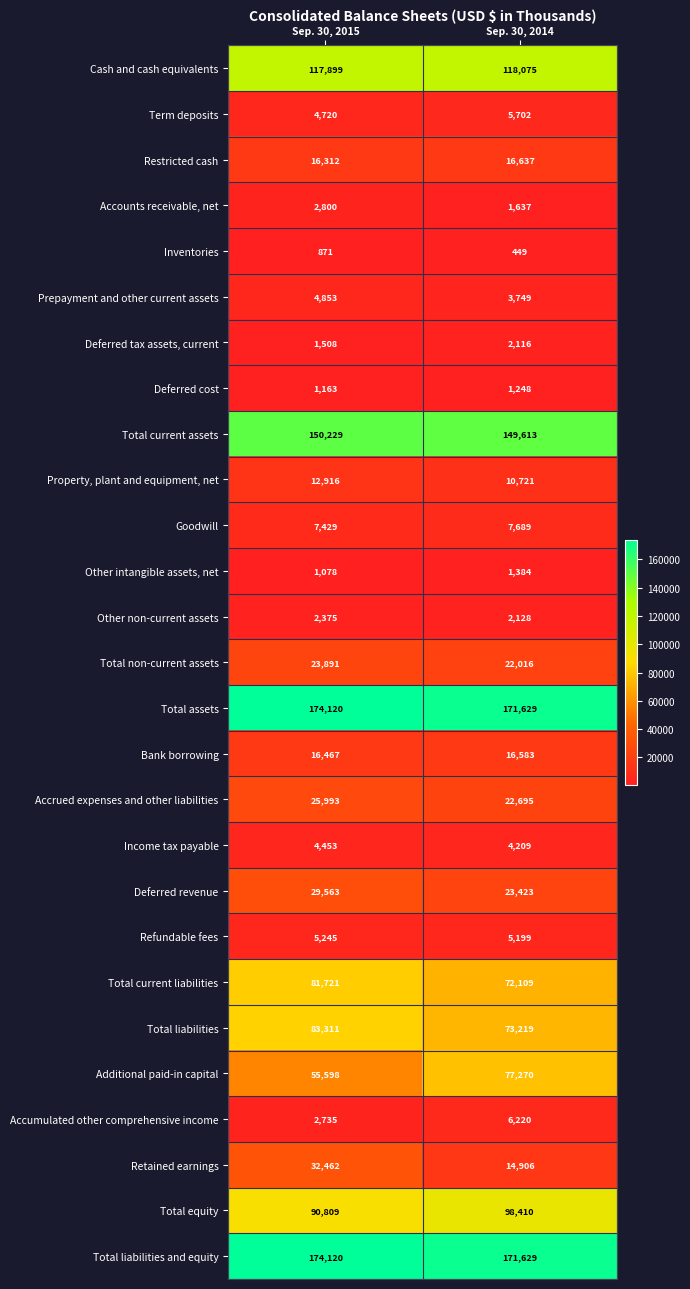

The value of Other non-current assets at Sep. 30, 2015 is 2375. True or false?

True